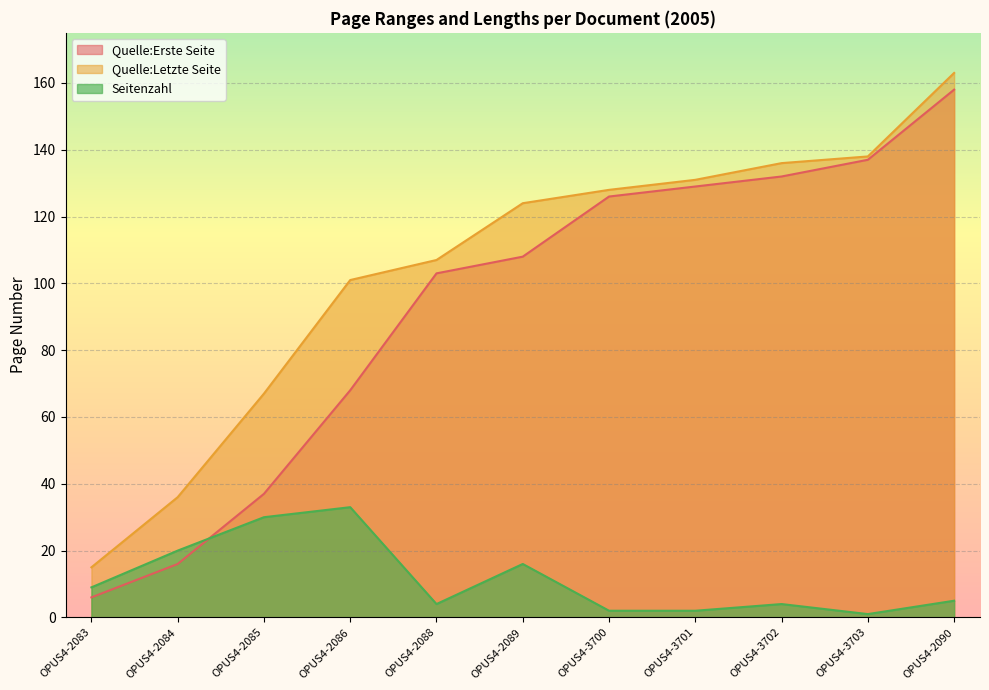

At which label does Seitenzahl first exceed 5?

OPUS4-2083